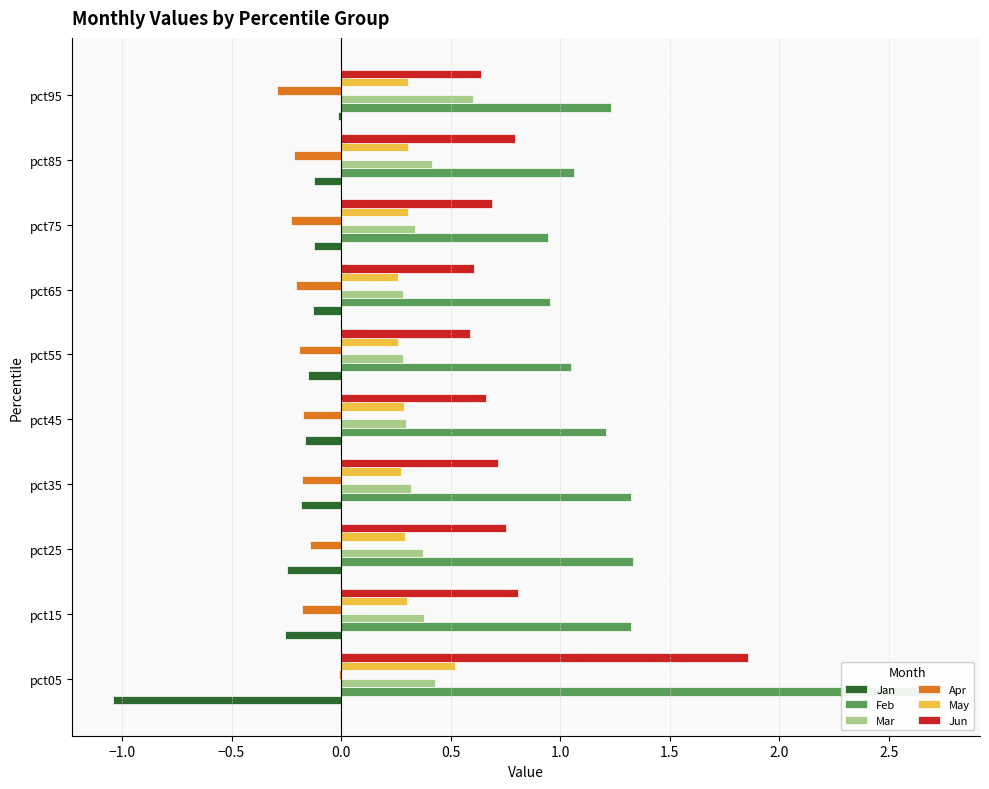

Is it true that Mar equals 0.6 at pct95?

True